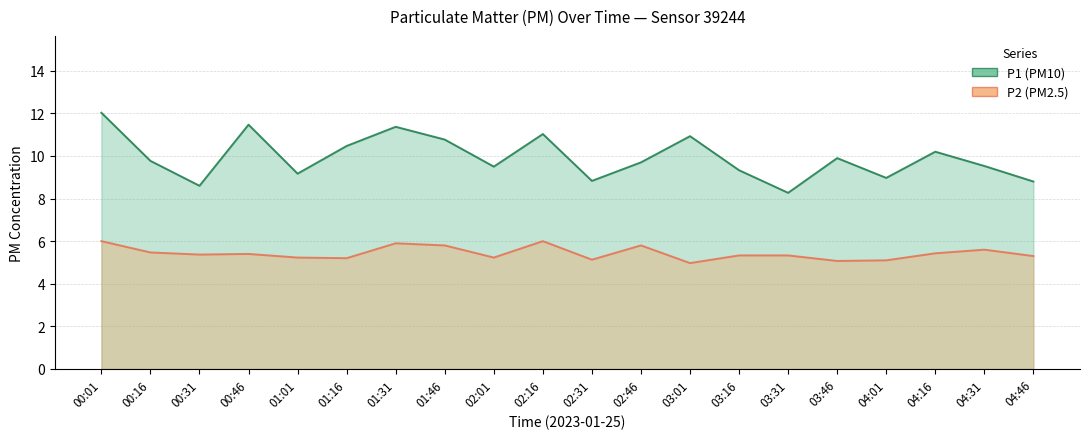

What are all the series names shown in the legend?

P1 (PM10), P2 (PM2.5)